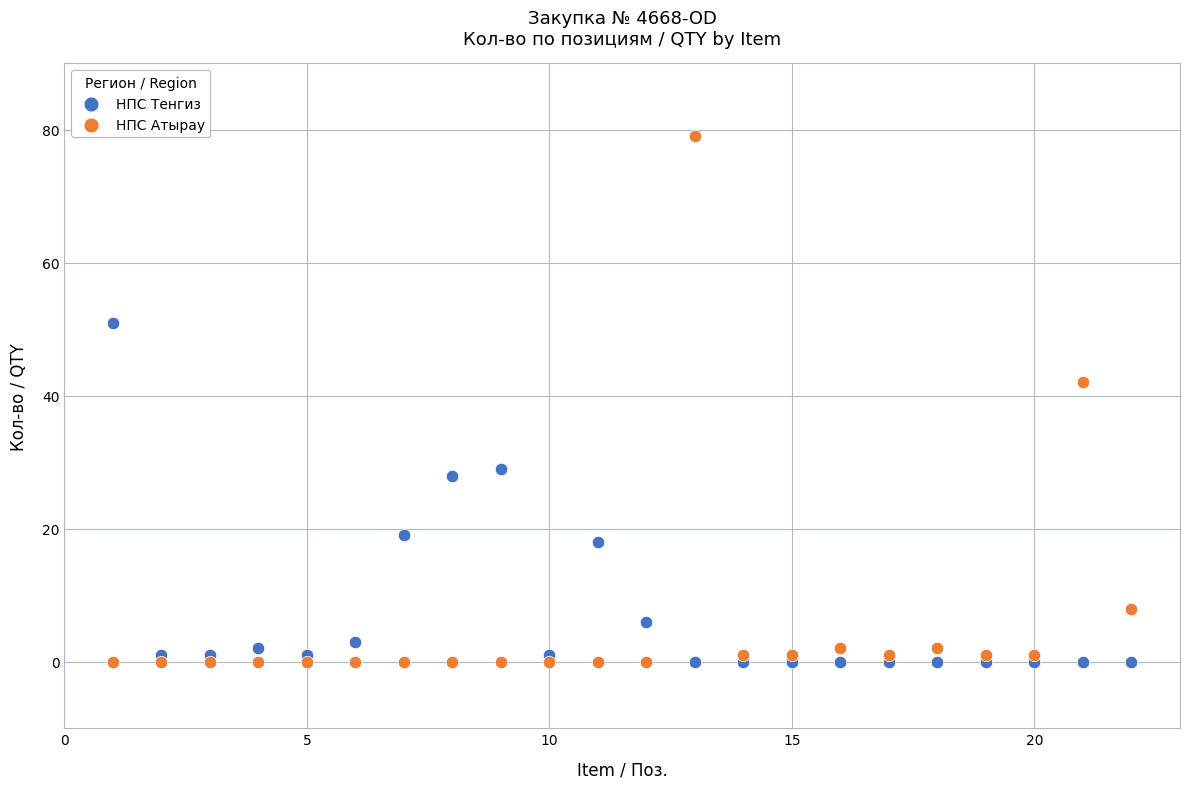

Which series has the largest Y range (max minus min)?

НПС Атырау